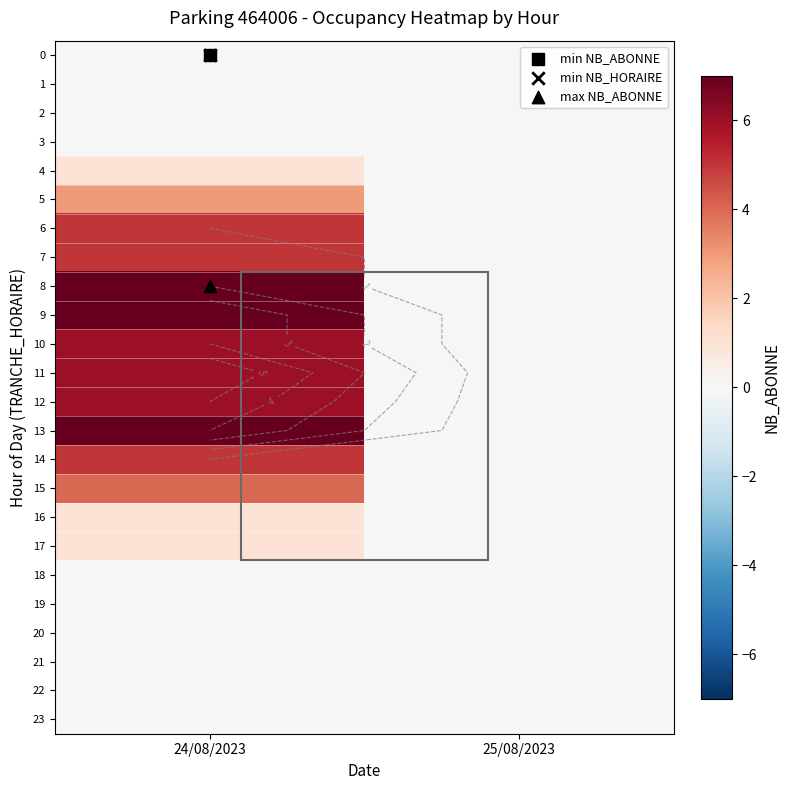

What is the difference between the highest and lowest values at 24/08/2023?

7